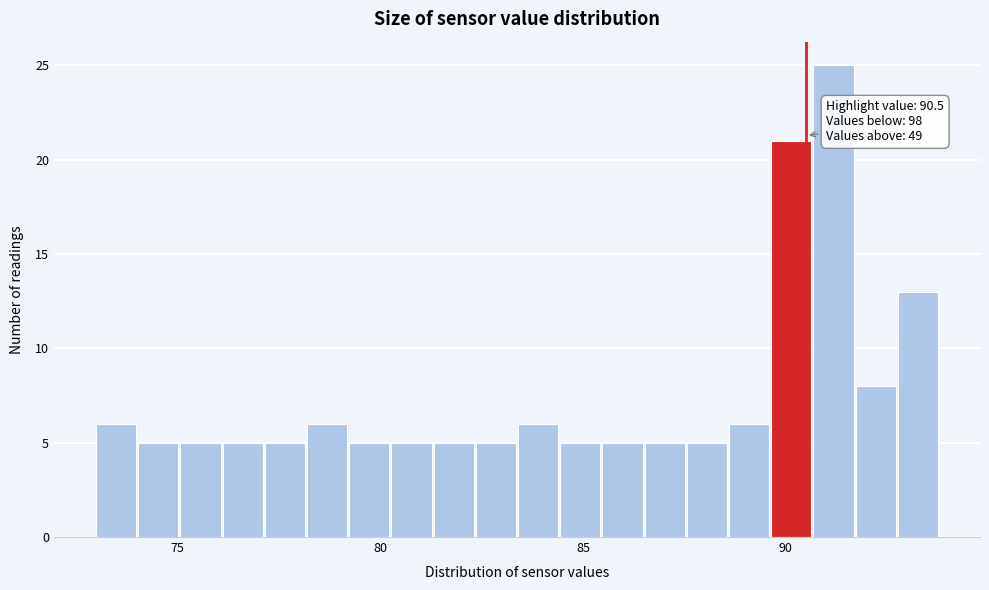

Read against the x-axis, roughly where is the centre of the tallest bar?

91.0